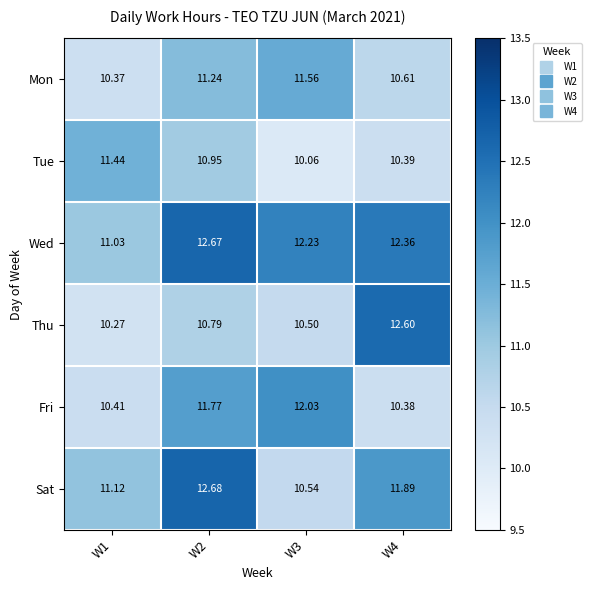

Which series has the widest spread of values?

Thu